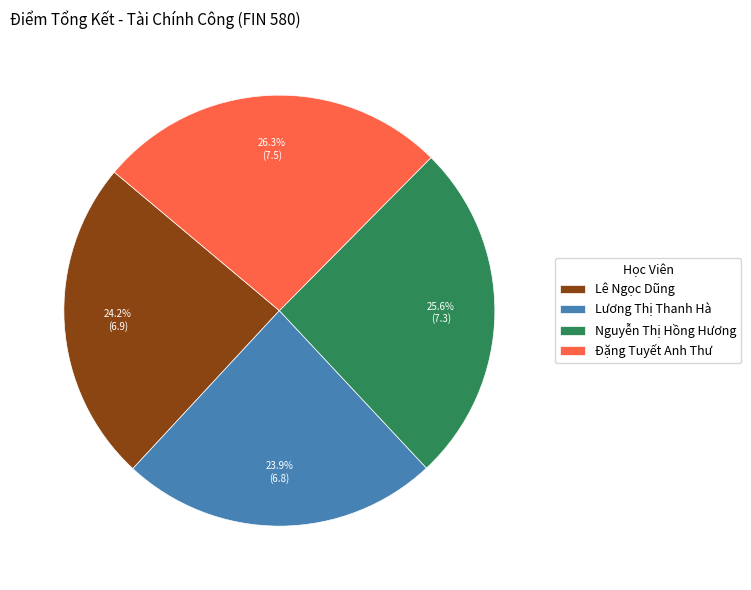

Is there any slice that represents more than half of the pie?

No